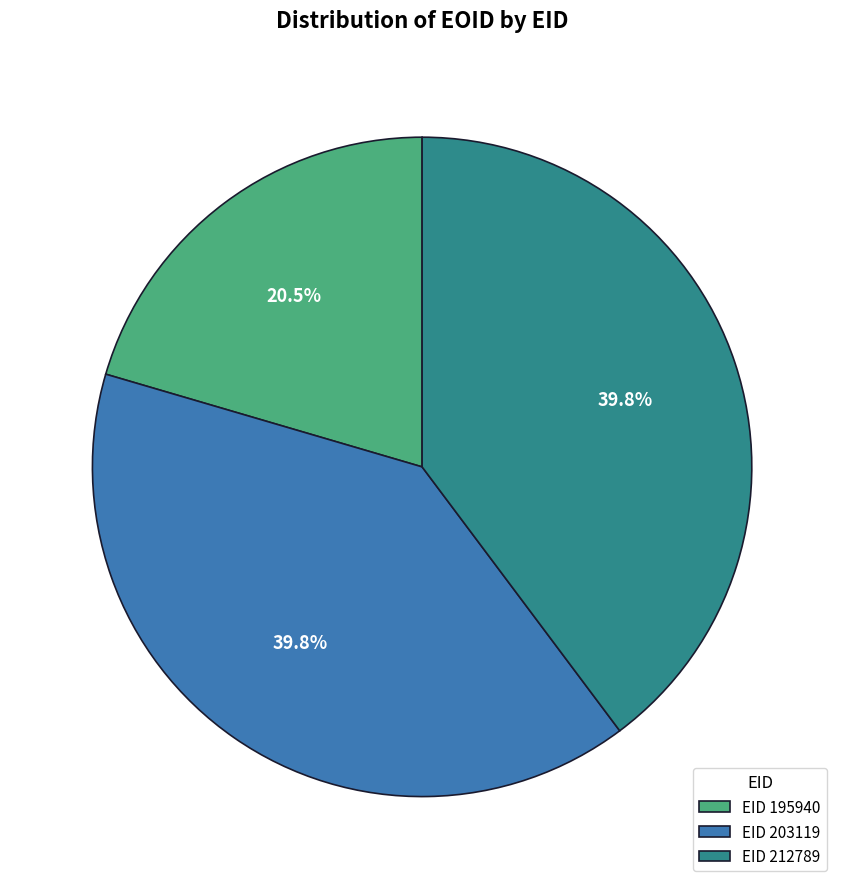

How many segments does this pie chart have?

3